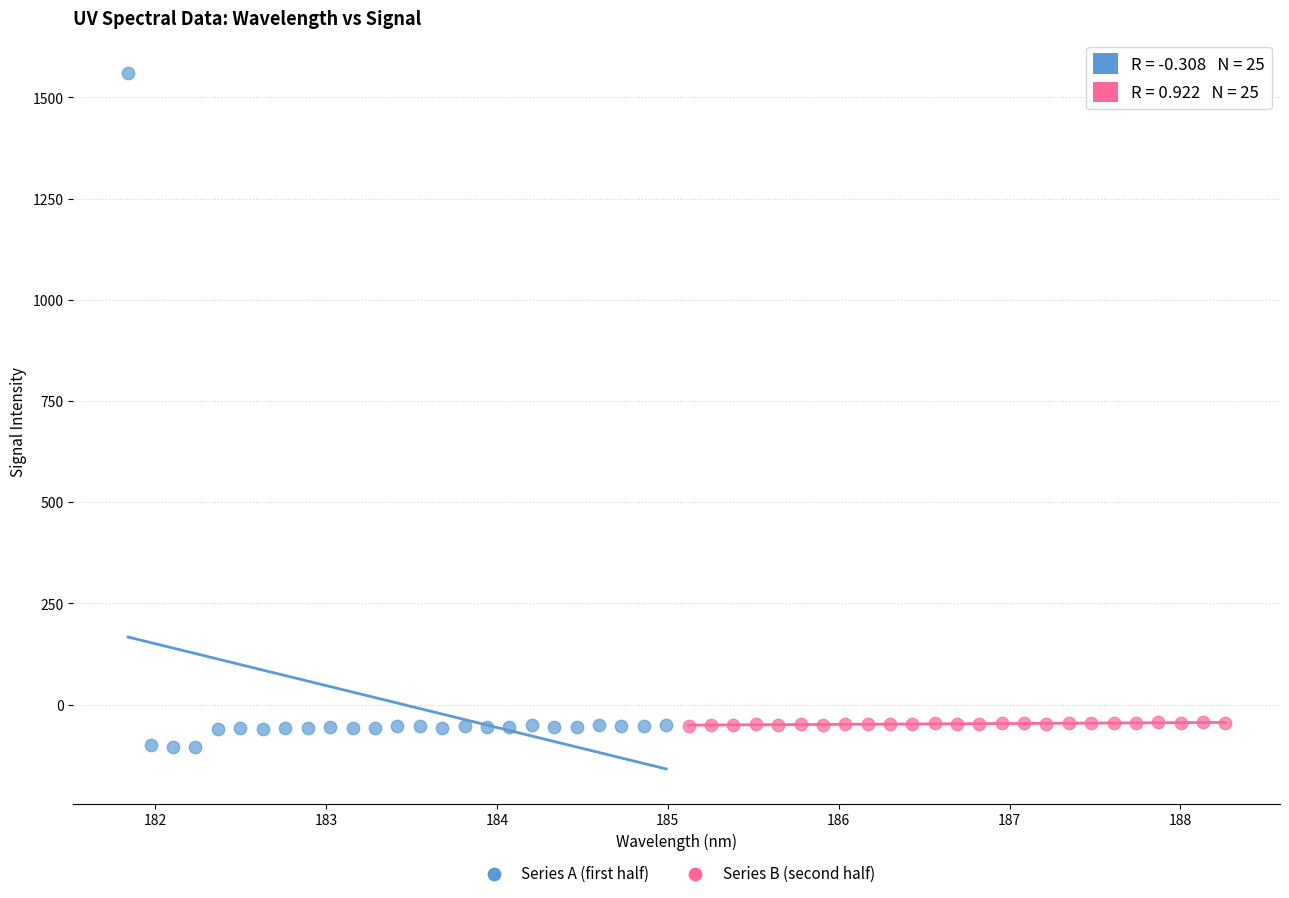

Which series has the largest Y range (max minus min)?

Series A (first half)